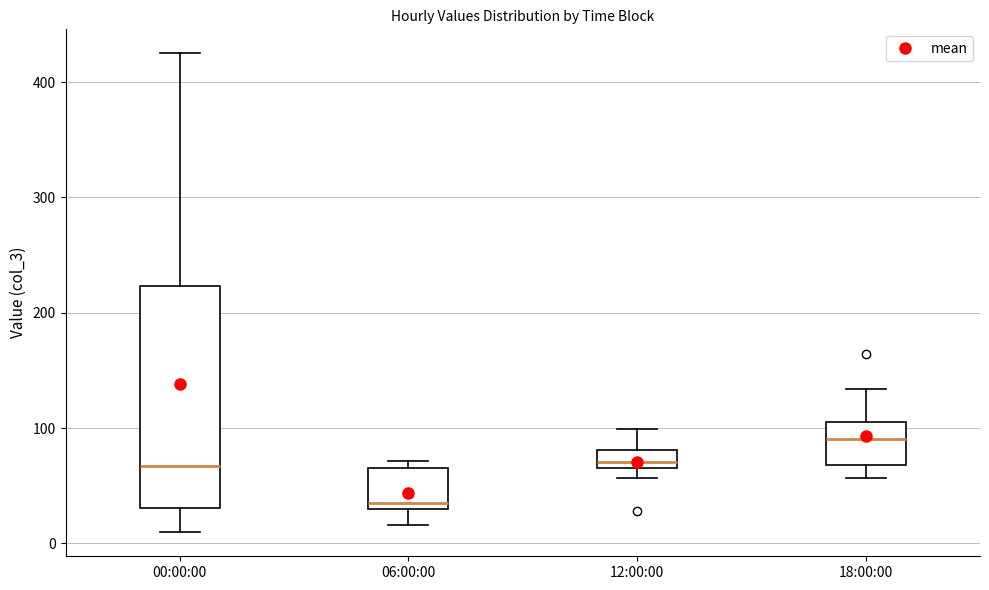

Comparing the boxes themselves (not the whiskers), which one is the tallest?

00:00:00